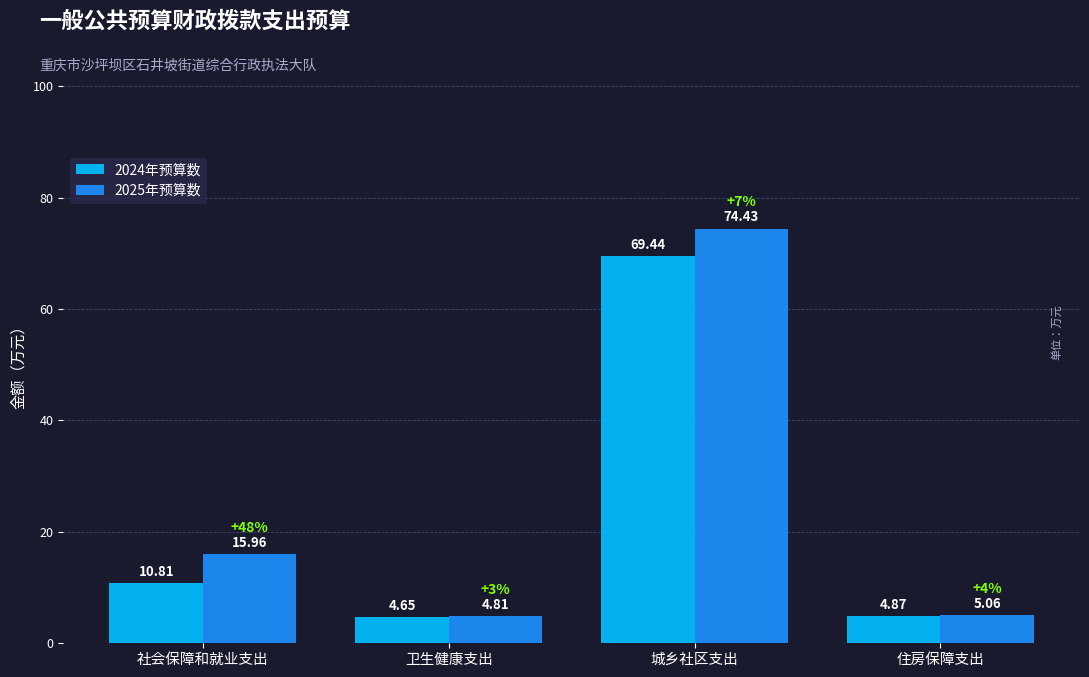

Rank the series at 社会保障和就业支出 from lowest to highest value.

2024年预算数, 2025年预算数